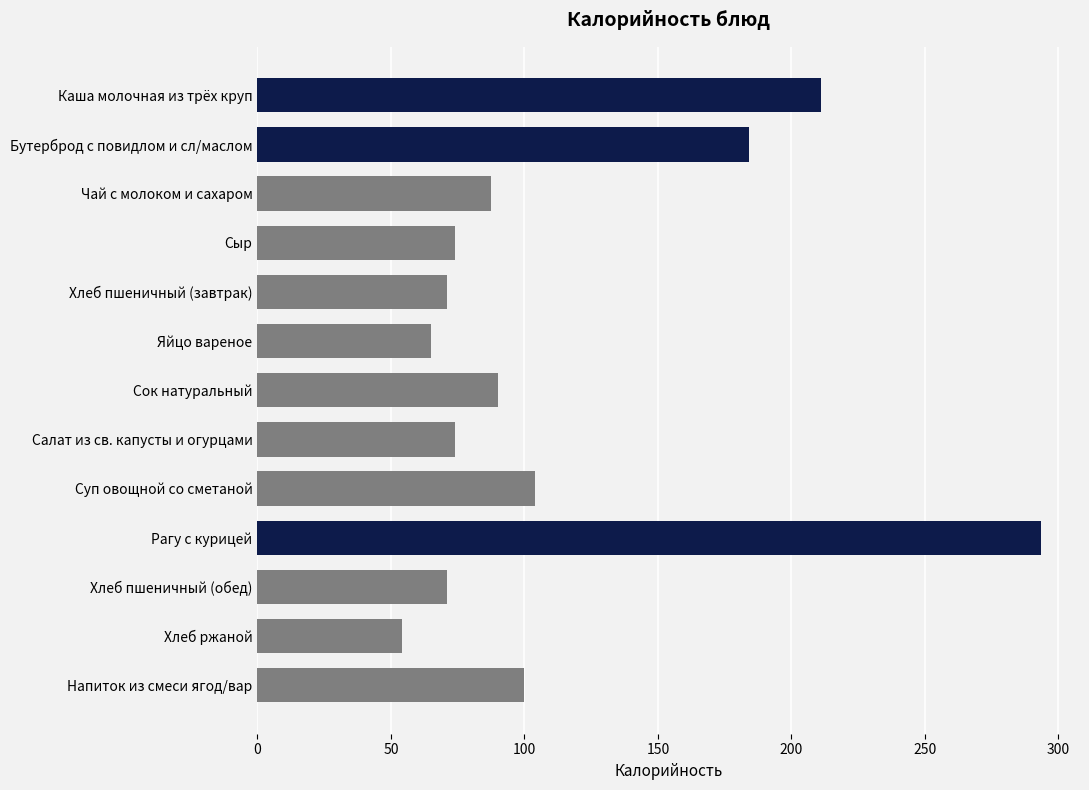

At which label is the value closest to 173?

Бутерброд с повидлом и сл/маслом